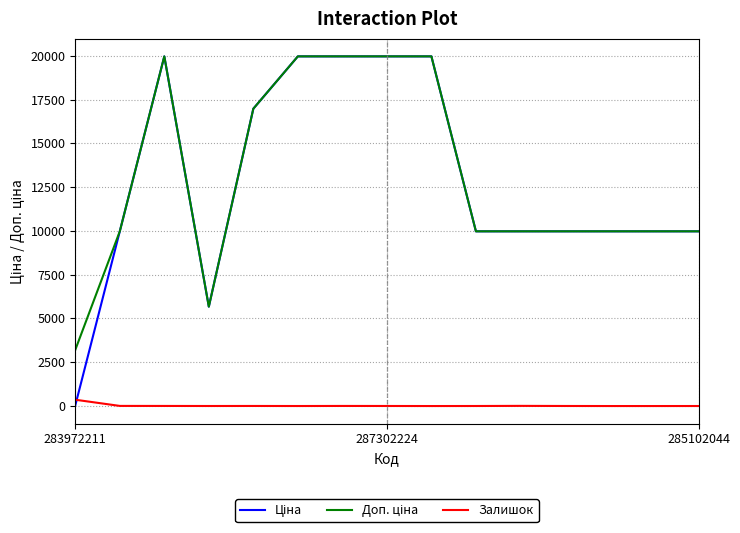

What is the maximum value shown in the chart?

19964.2